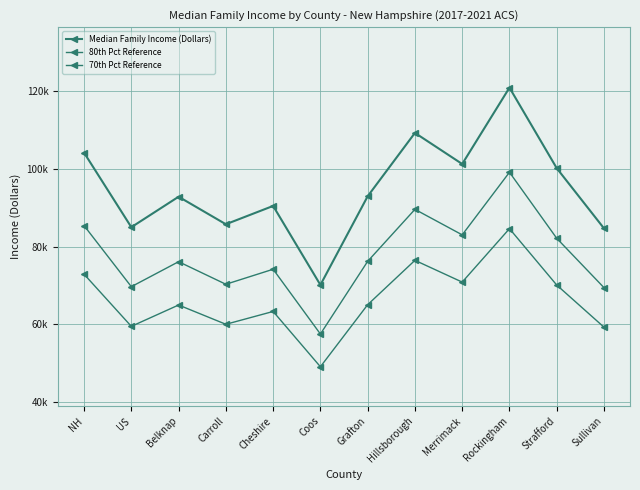

Which series has the widest spread of values?

Median Family Income (Dollars)